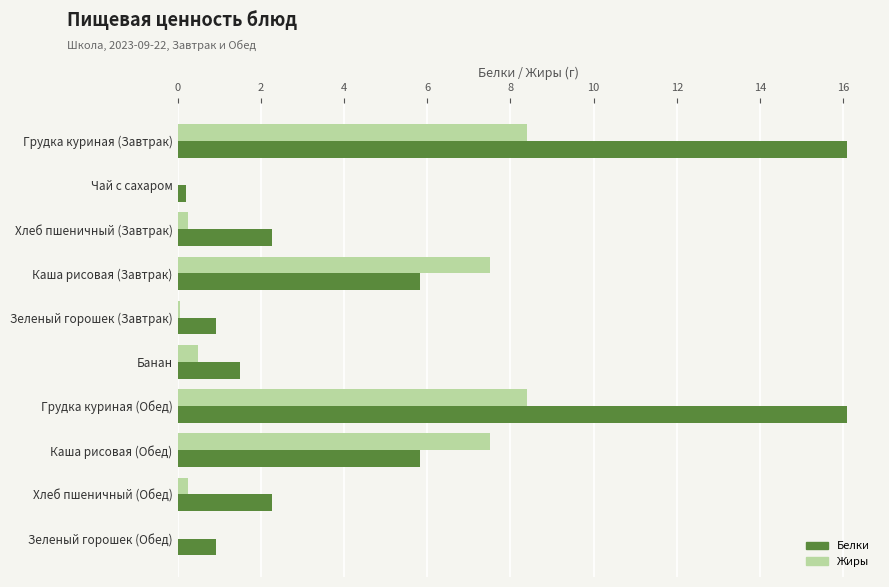

True or false: Белки has a value of 3.4 at Грудка куриная (Обед).

False